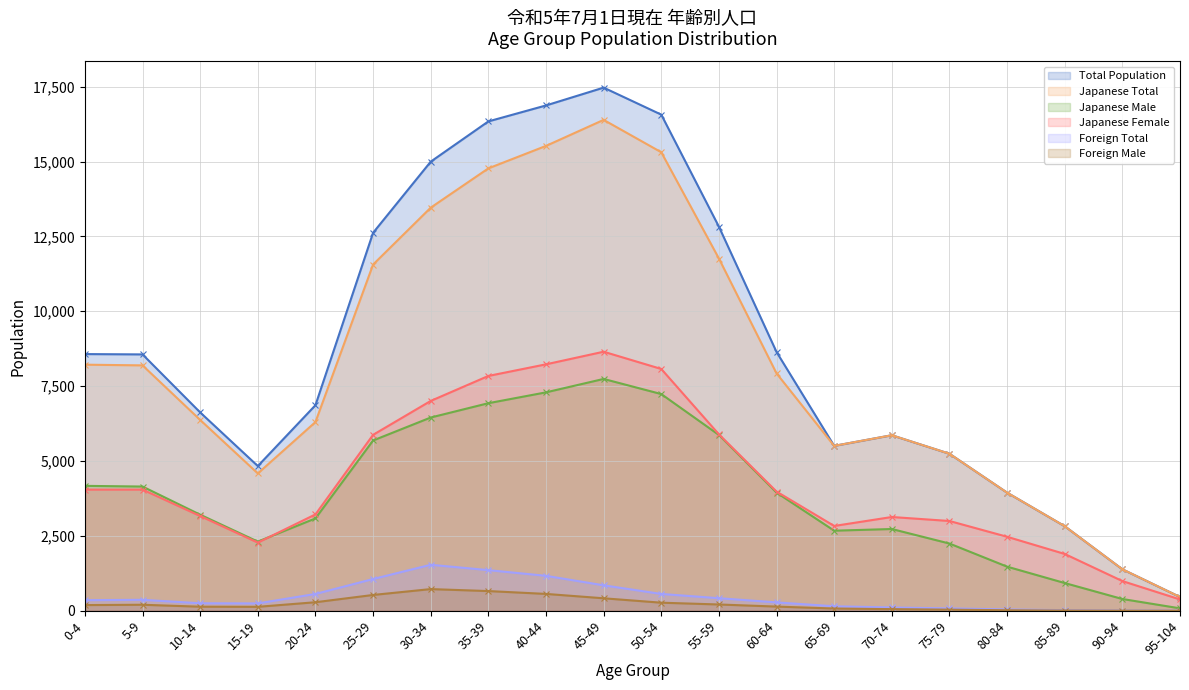

How many interior local peaks does the Foreign Male series have?

2